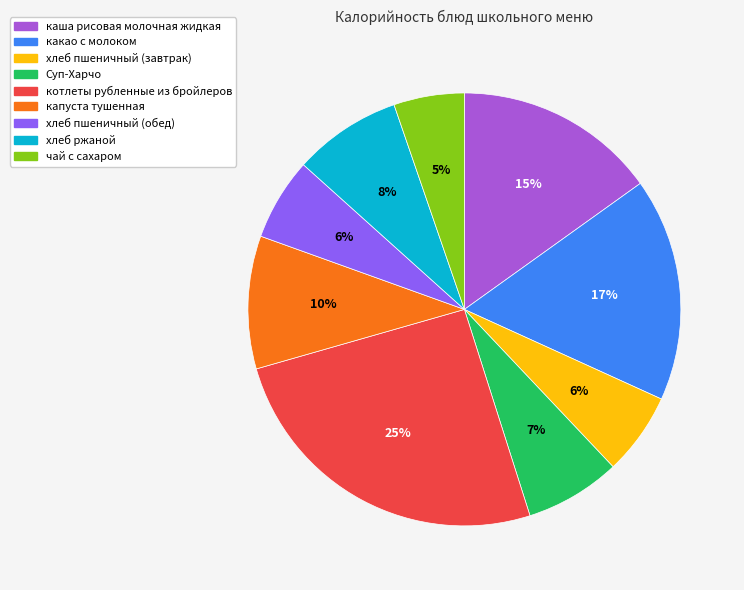

True or false: капуста тушенная accounts for 10% of the total.

True